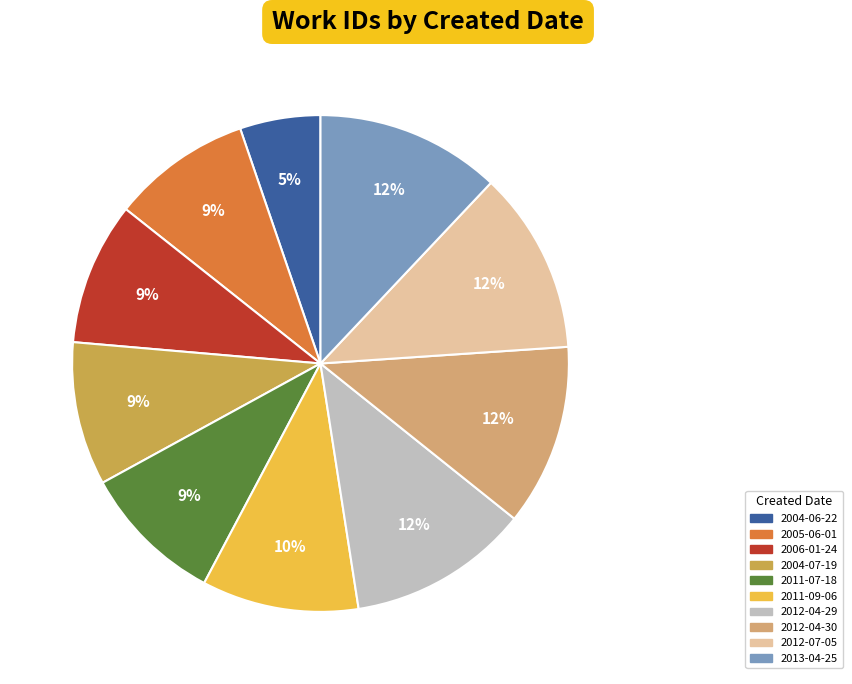

To the nearest percent, what is the combined percentage of 2012-07-05 and 2011-09-06?

22%